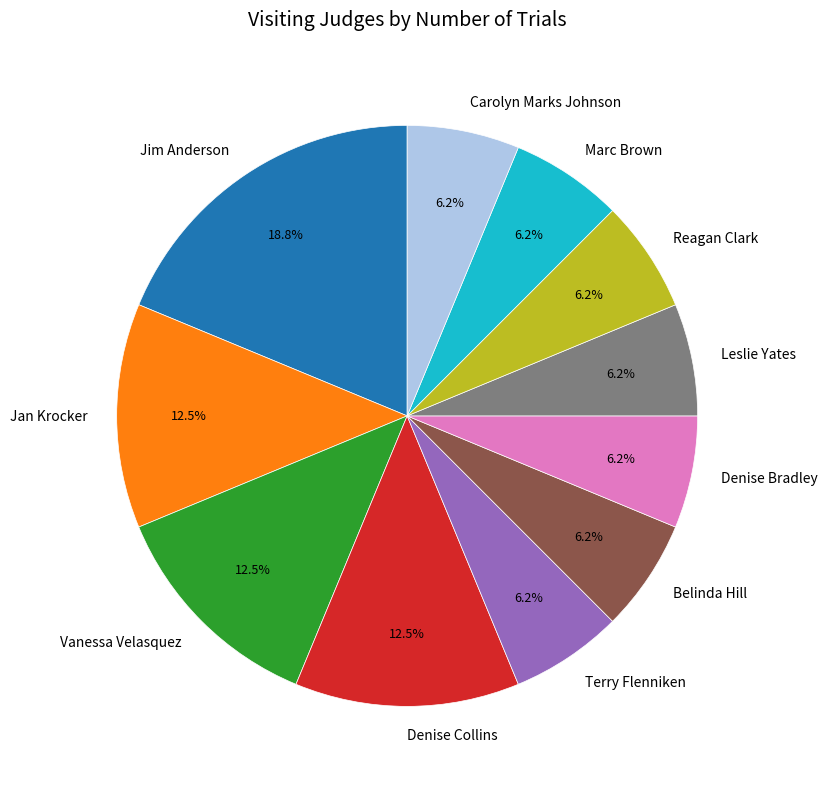

How many slices are in this pie chart?

11